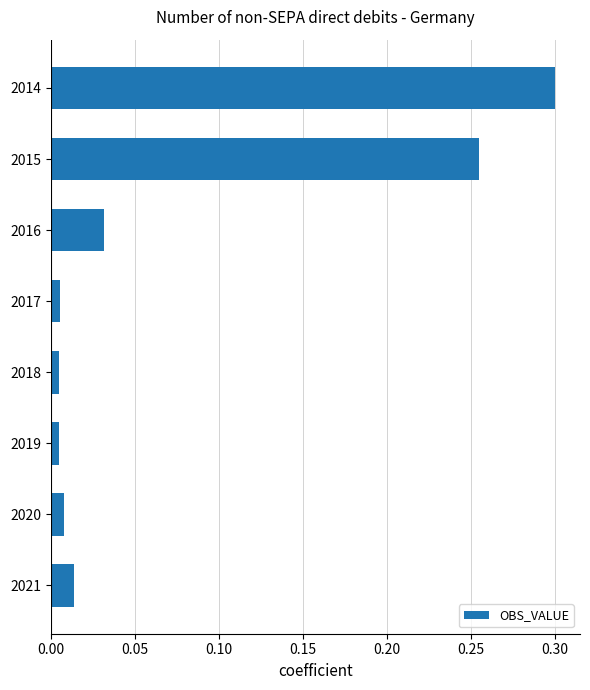

How many data points does each series have?

8